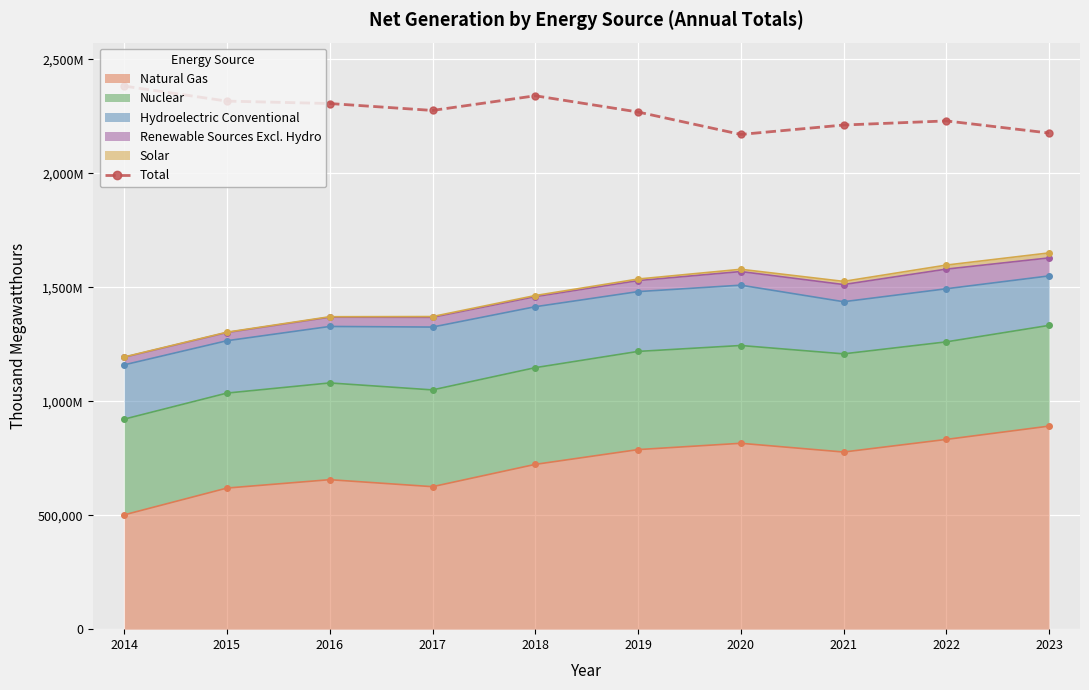

Where is the first local maximum?

2018